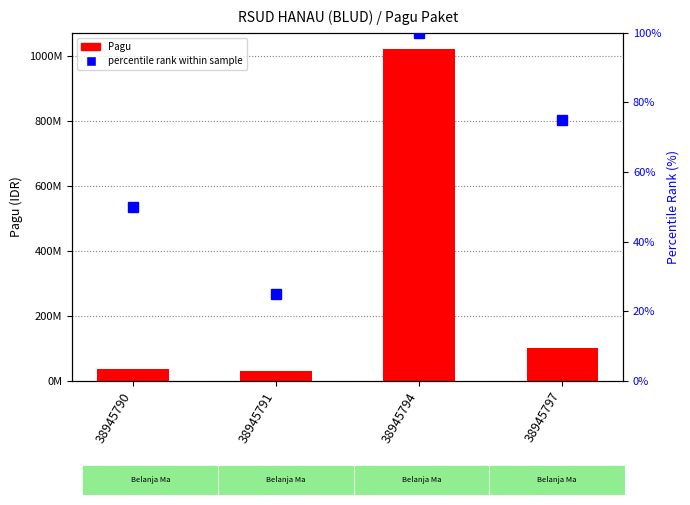

Reading left to right, extract all data points from this chart.

Pagu: 38945790=36000000	38945791=30000000	38945794=1020000000	38945797=100000000
percentile rank within sample: 38945790=50	38945791=25	38945794=100	38945797=75